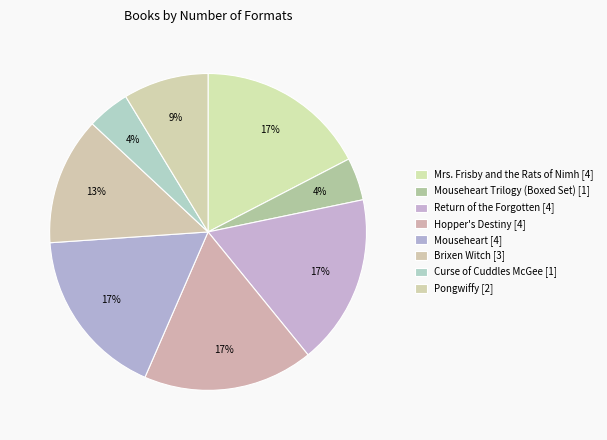

How many segments does this pie chart have?

8